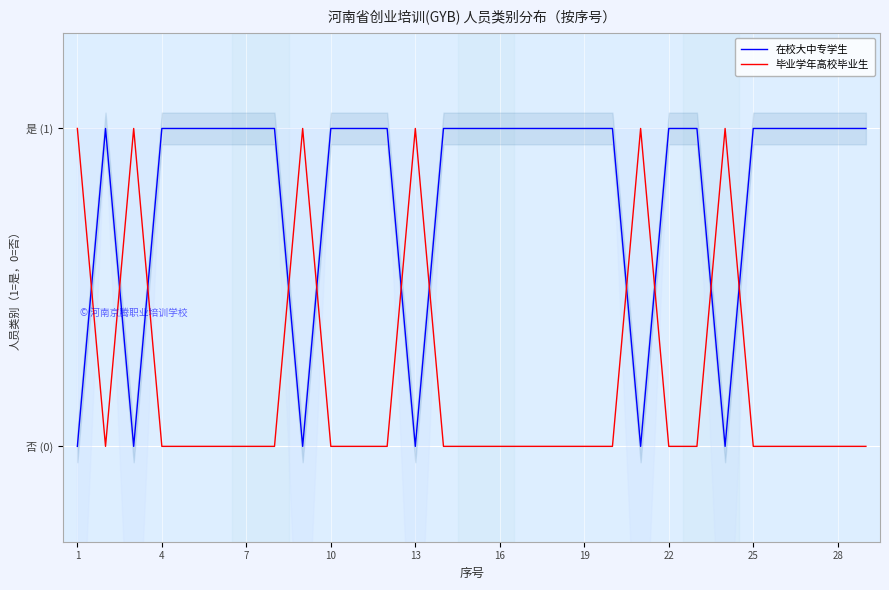

List the series in order of their peak value, highest first.

在校大中专学生, 毕业学年高校毕业生